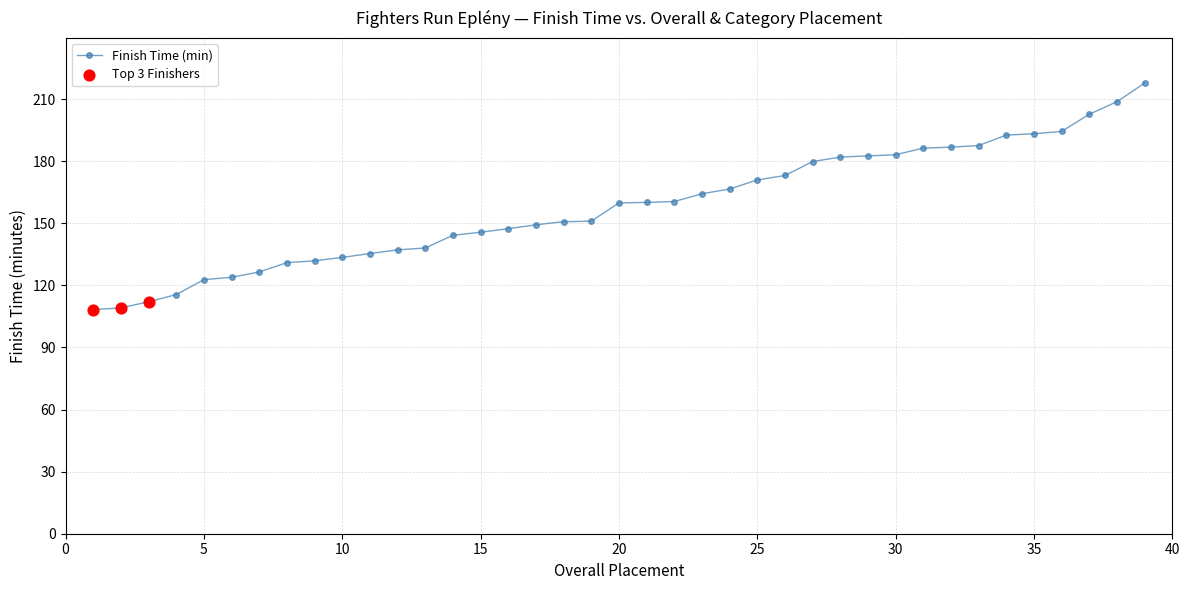

What is the value of the 7th point from the left?

126.5